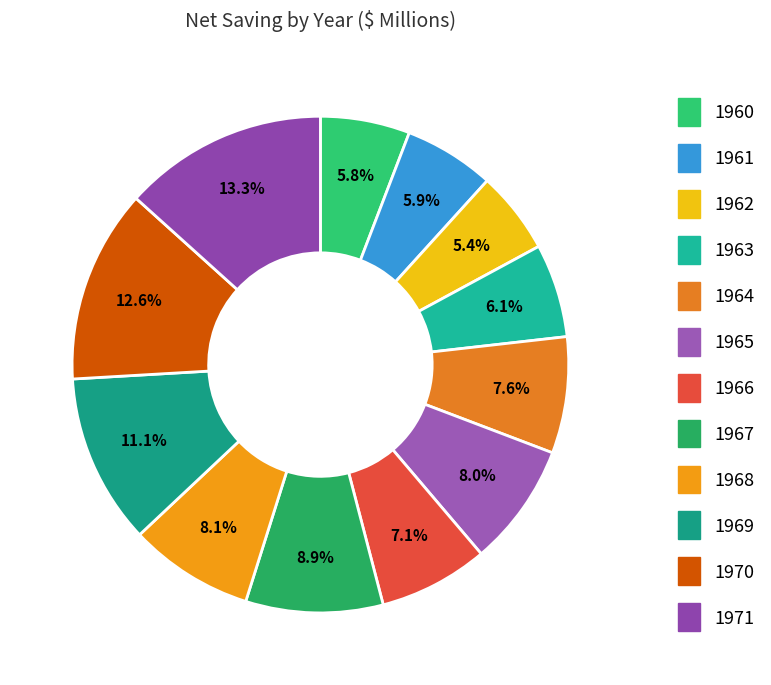

Count the number of slices in the pie.

12